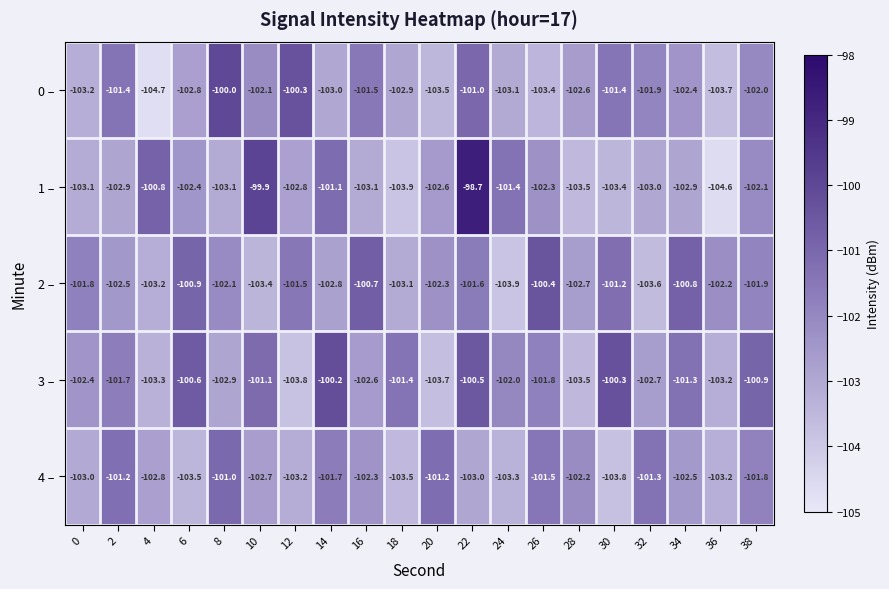

At how many categories does at least one series exceed -99?

1